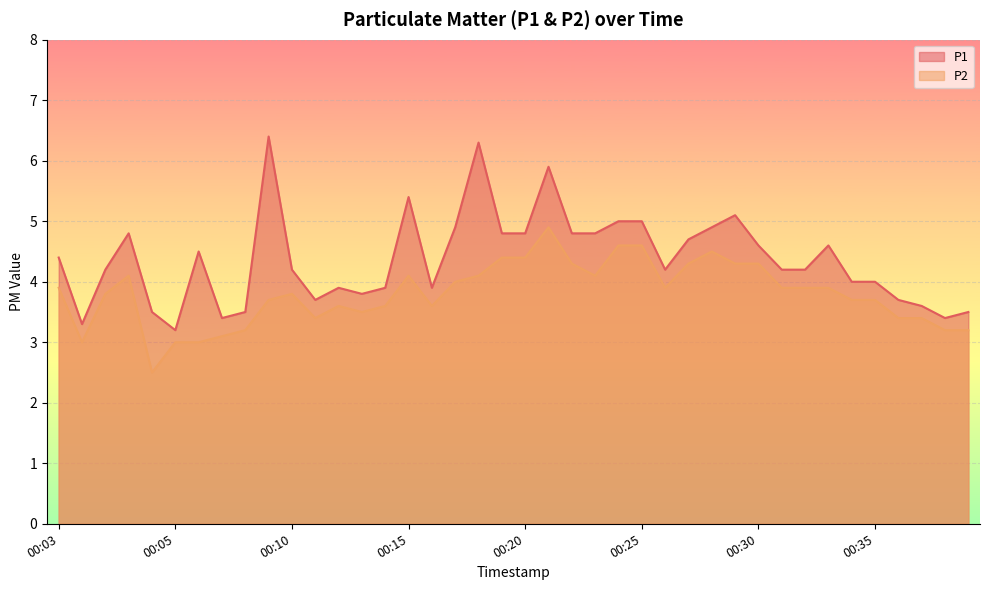

What are all the series names shown in the legend?

P1, P2